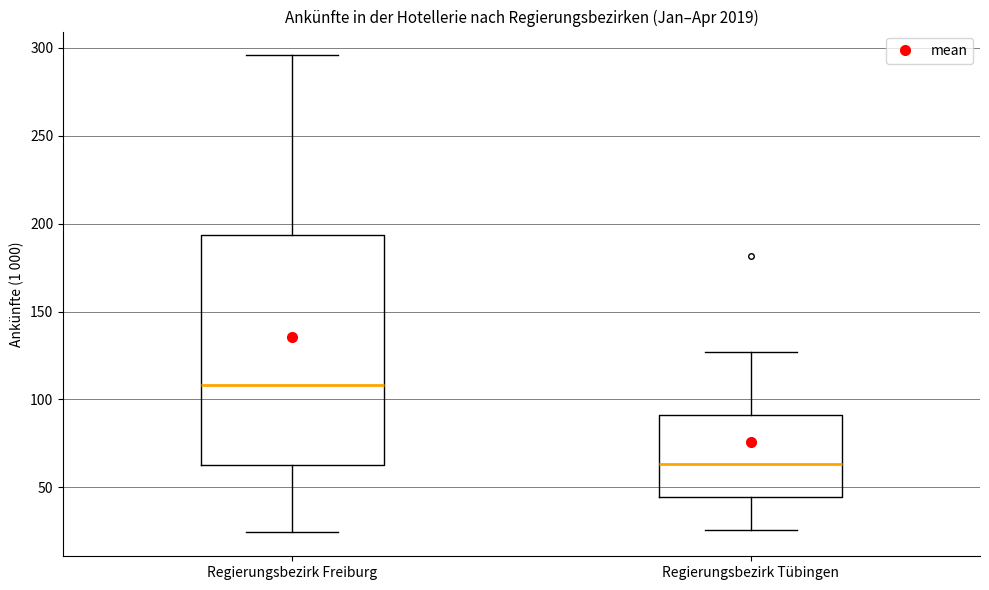

Which box's median line is the lowest?

Regierungsbezirk Tübingen